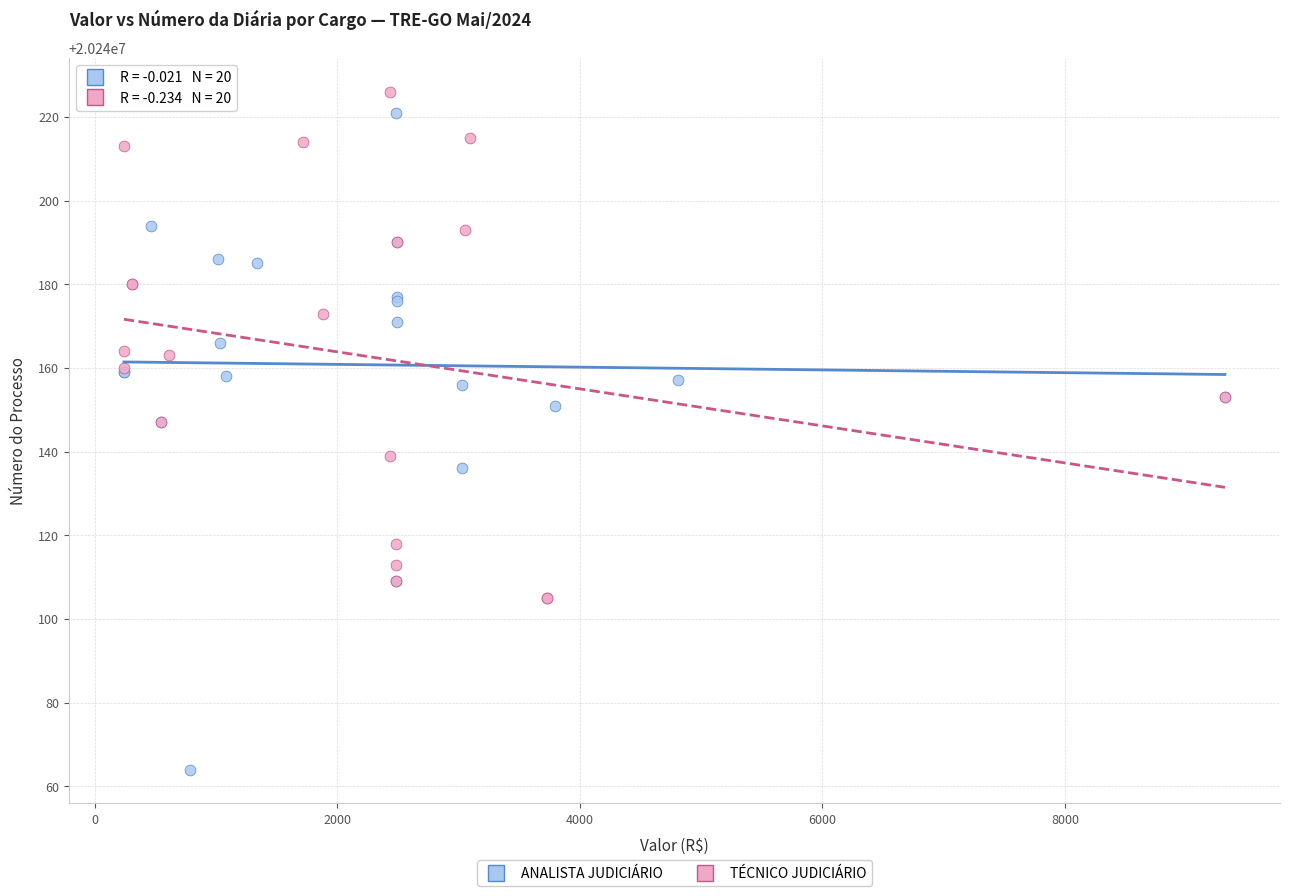

What are all the series names shown in the legend?

ANALISTA JUDICIÁRIO, TÉCNICO JUDICIÁRIO